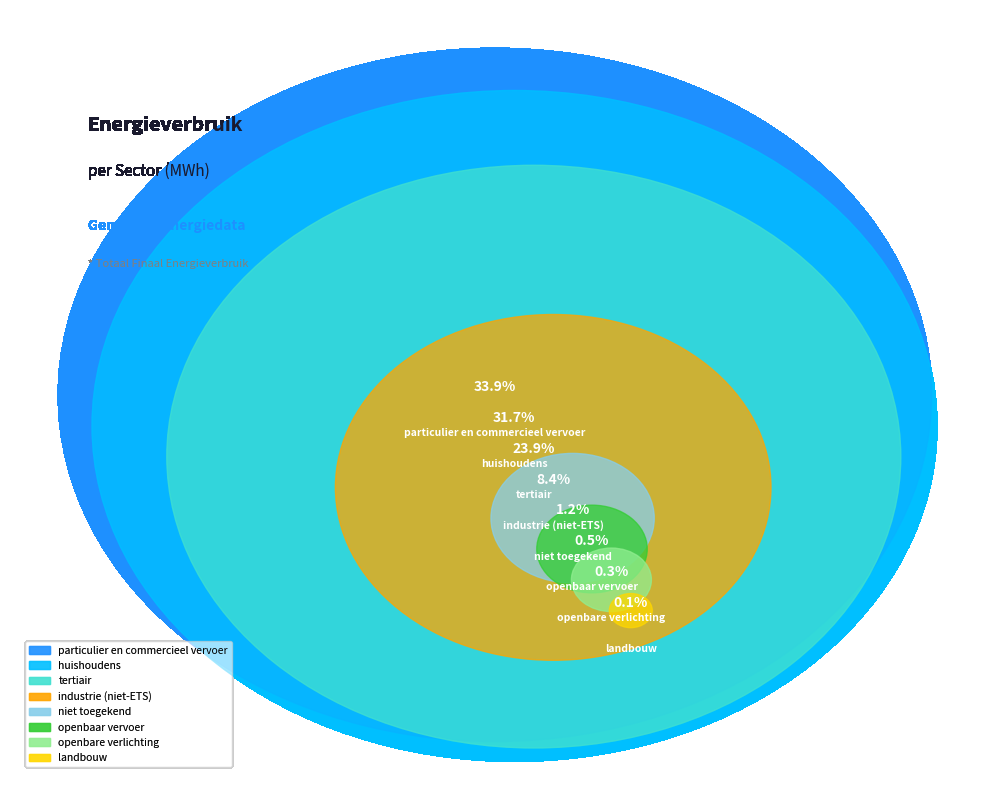

Does openbaar vervoer represent more than half of the total?

No